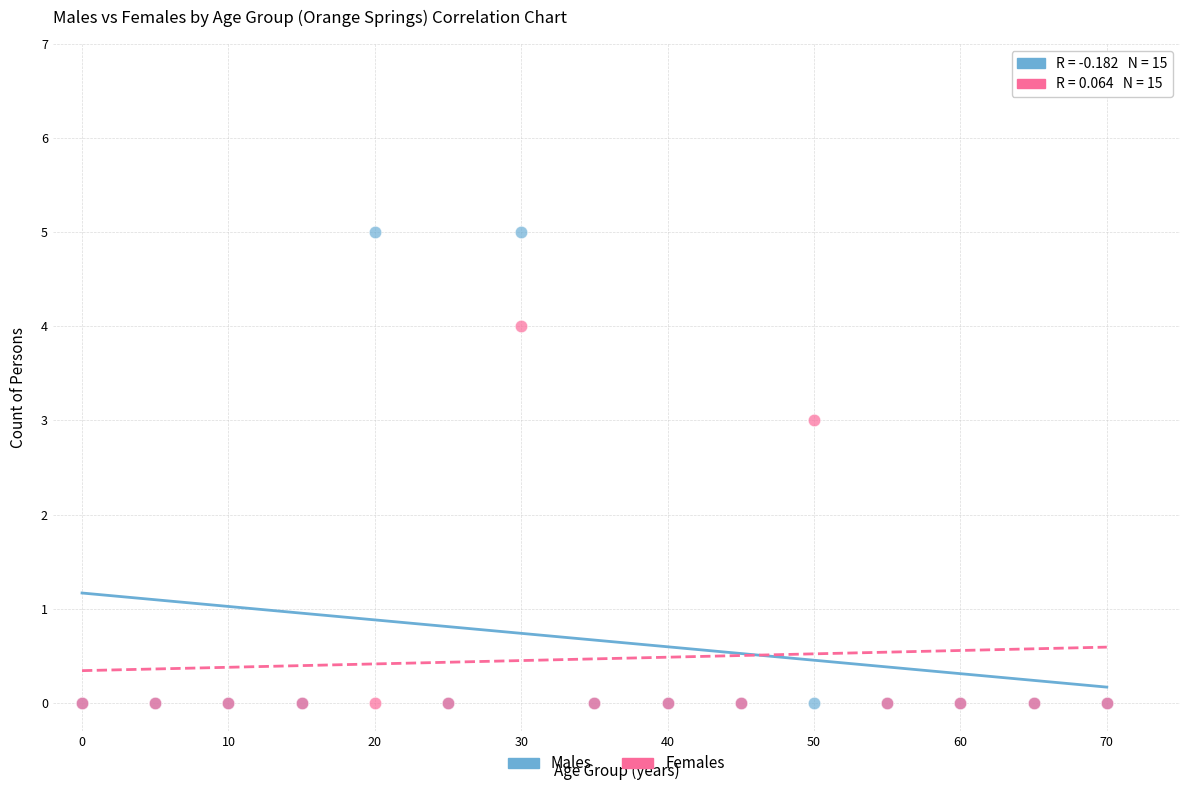

In the Females series, what Y value is closest to 2?

3